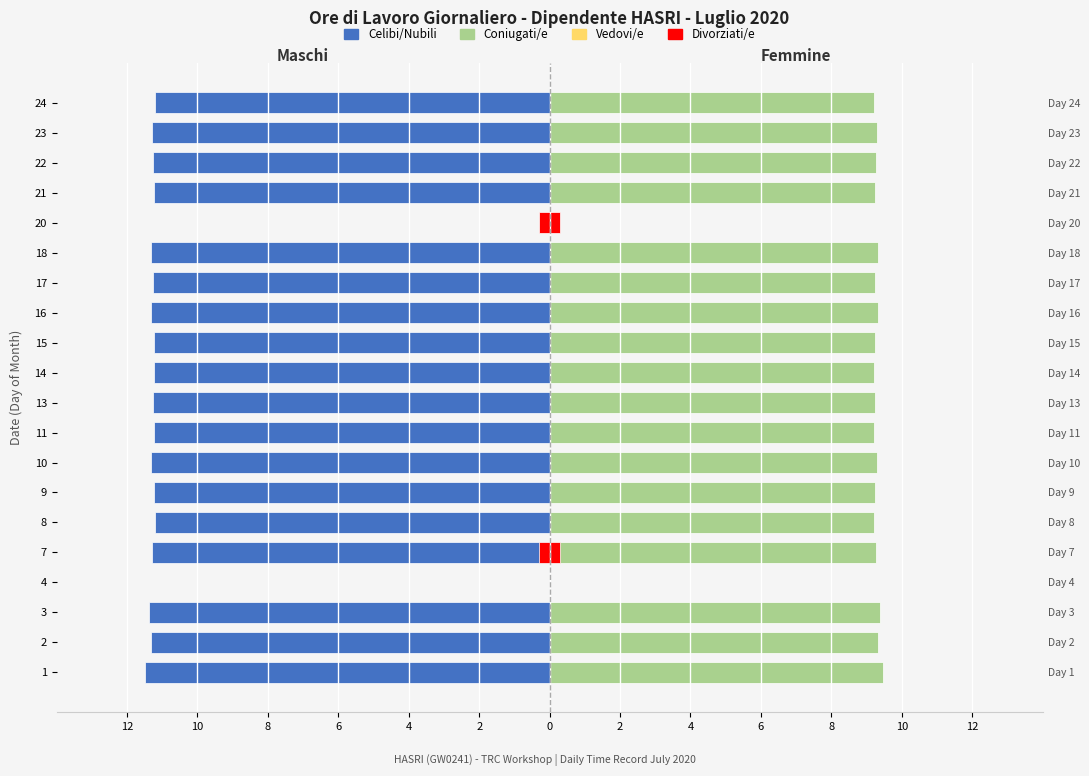

How many bars are there in total?

40